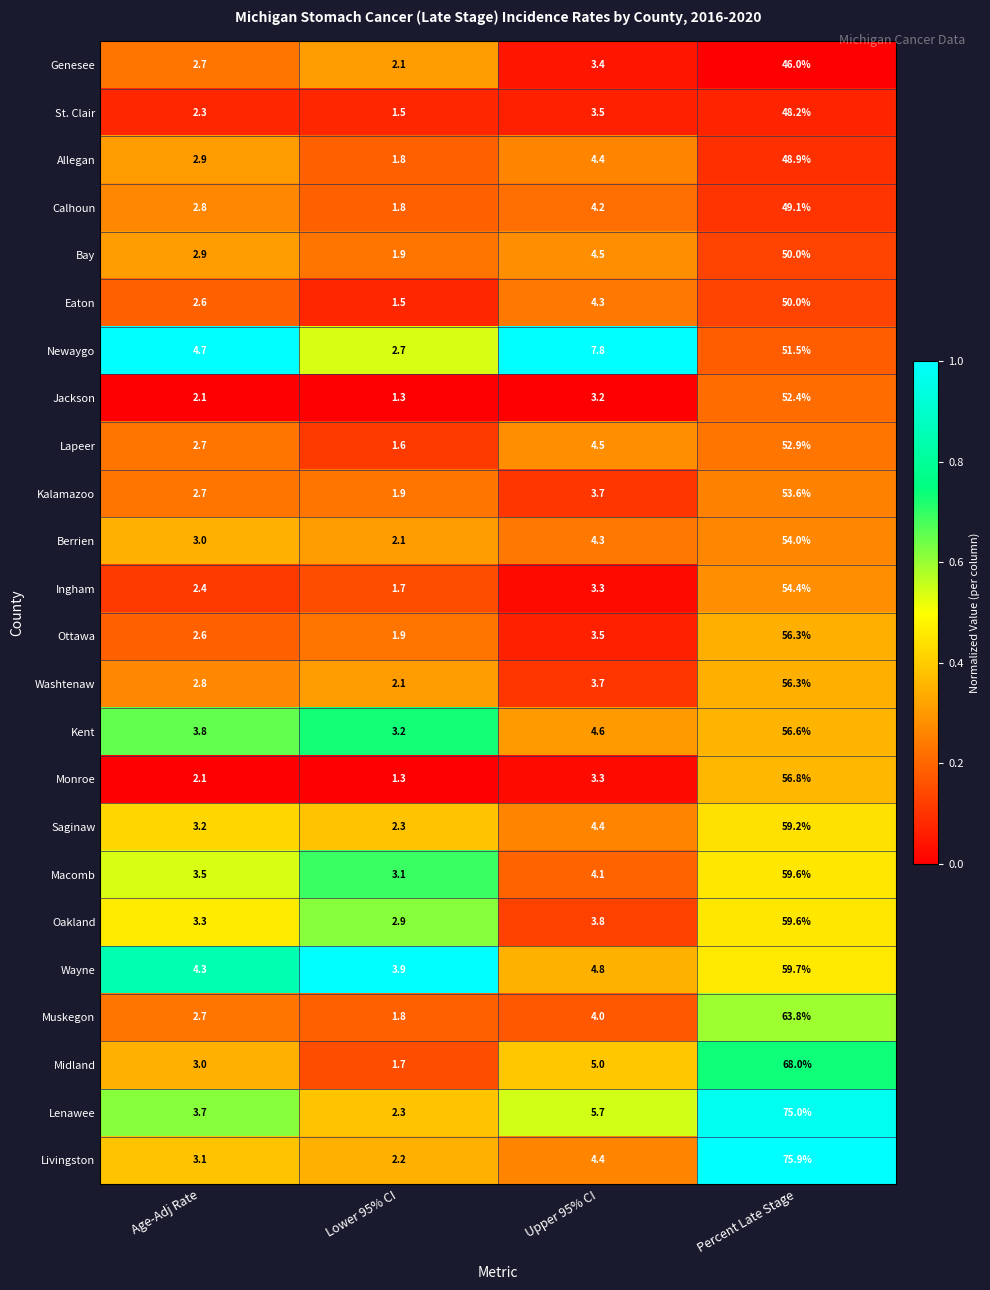

At which category is the sum across all series the highest?

Percent Late Stage